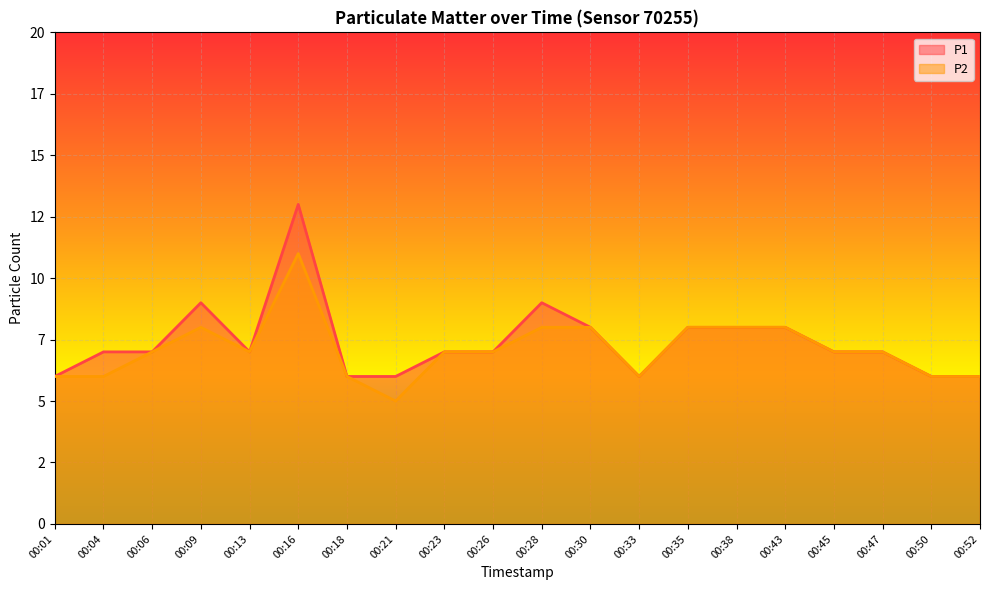

Where is the first local minimum for P2?

00:13